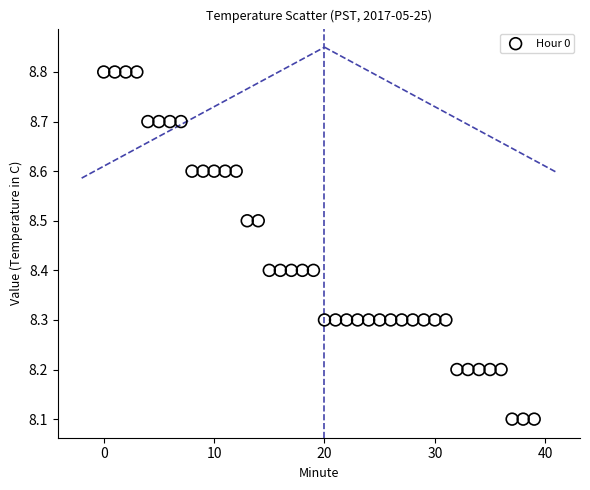

What is the range of Y values (max minus min)?

0.7